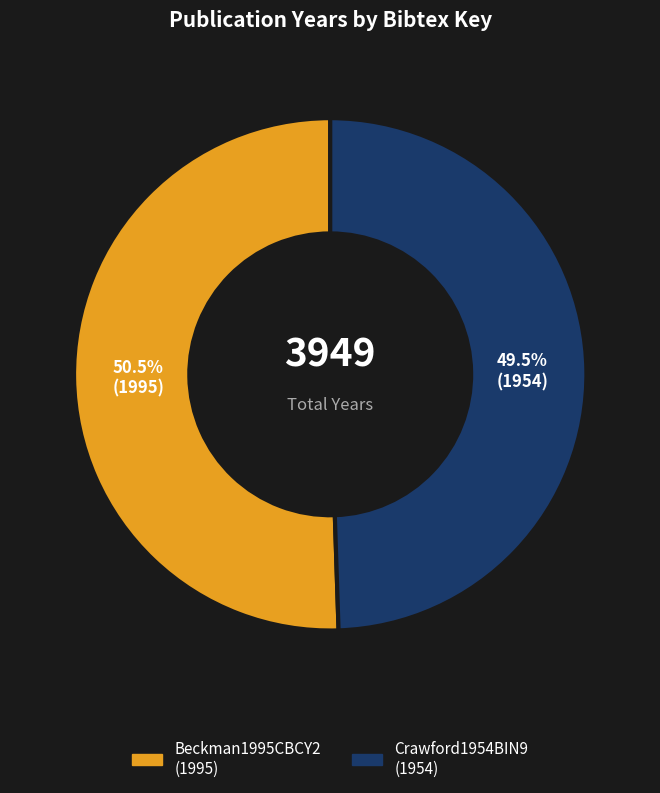

Count the number of slices in the pie.

2